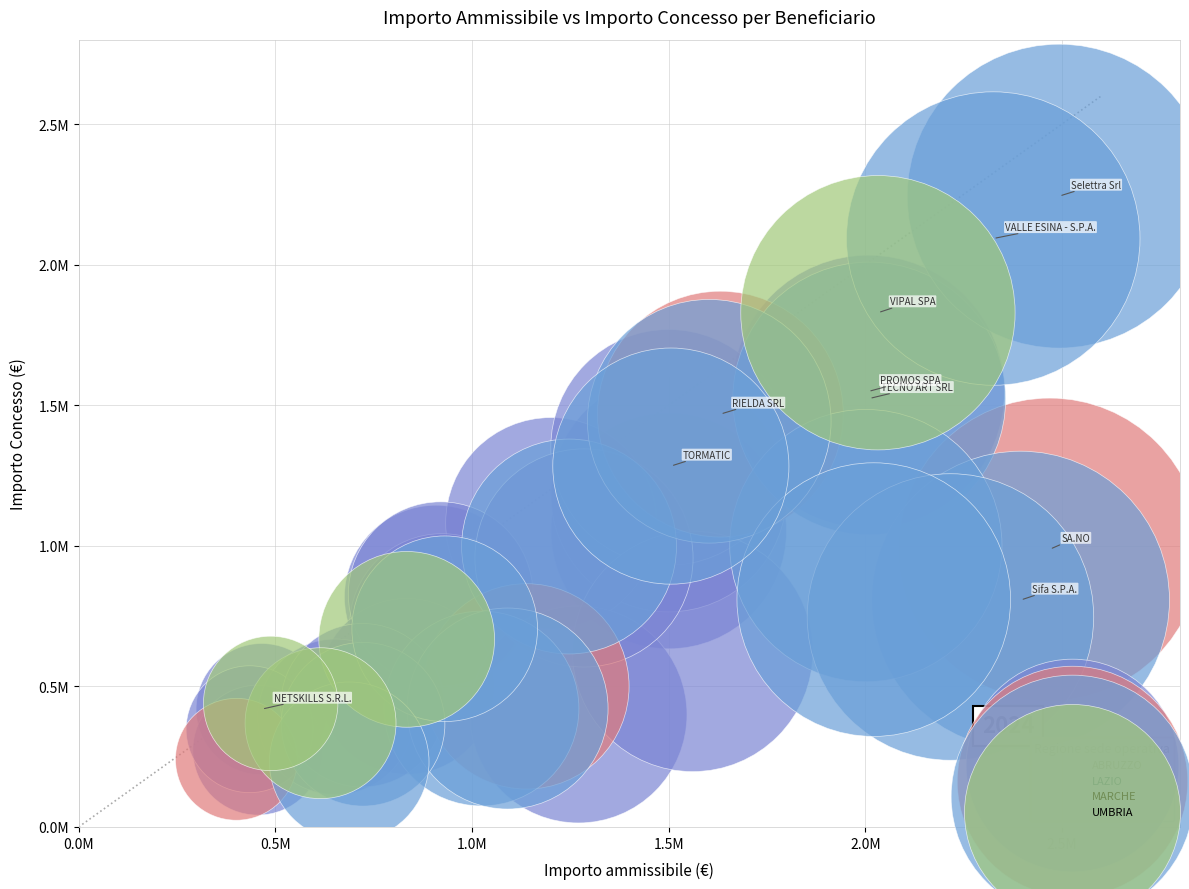

Which series has the widest spread of Y values?

MARCHE